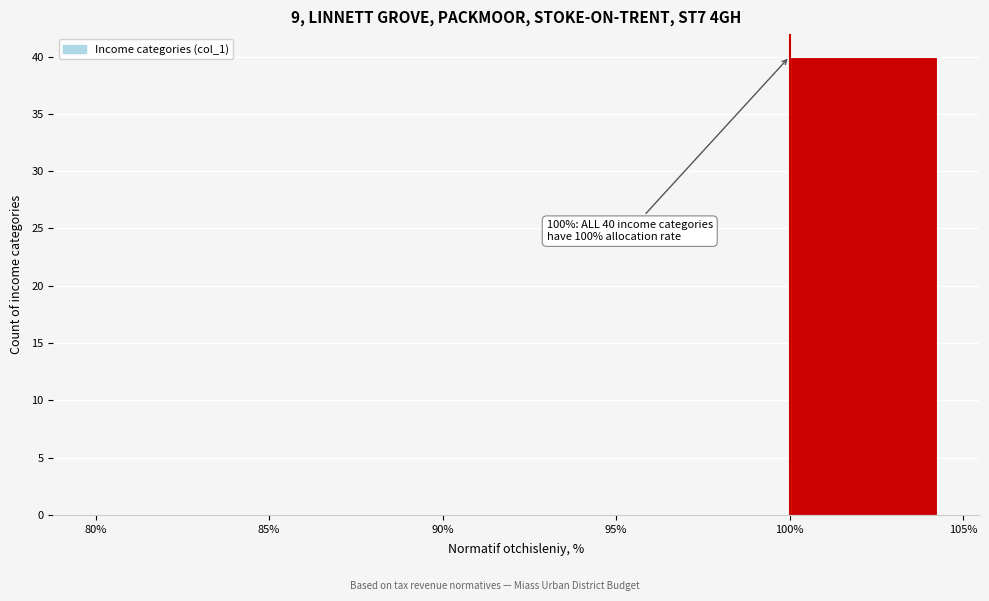

Over which range of the x-axis is the bar tallest?

100% to 105%